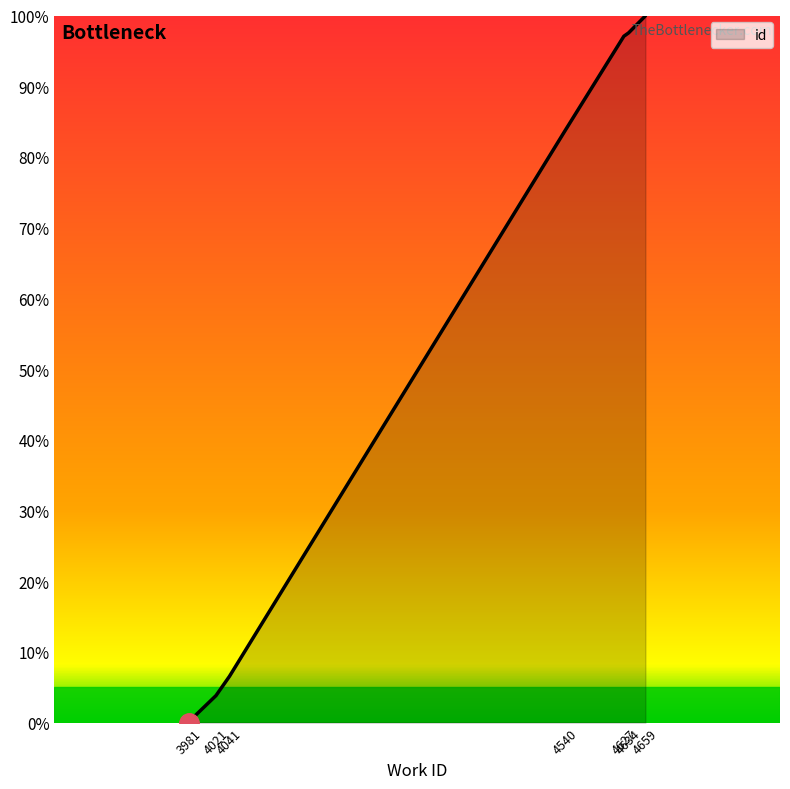

Reading right to left, what are all the values shown in this chart?

100.0	99.9	97.5	97.1	83.8	6.5	3.8	0.2	0.1	0.0